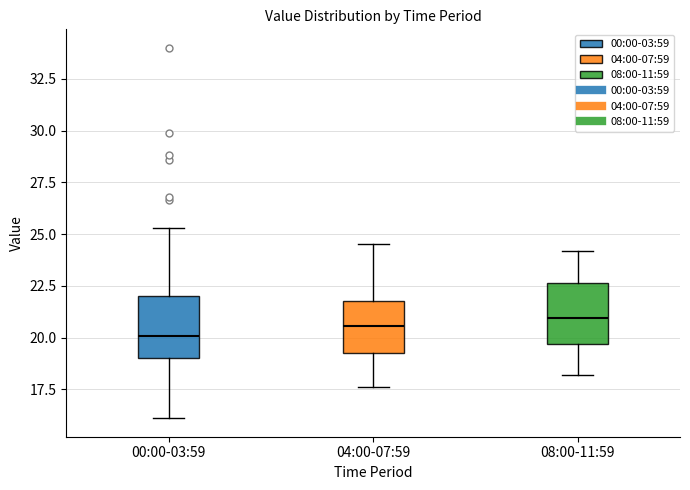

Reading left to right, read every box against the y-axis: the position of its median line, the range the box covers, and the ends of its whiskers. The values are not printed on the chart, so give them approximately, as read against the axis.

00:00-03:59: median 20.0, box 19.0 to 22.0, whiskers 16.0 to 25.5
04:00-07:59: median 20.5, box 19.5 to 22.0, whiskers 17.5 to 24.5
08:00-11:59: median 21.0, box 19.5 to 22.5, whiskers 18.0 to 24.0